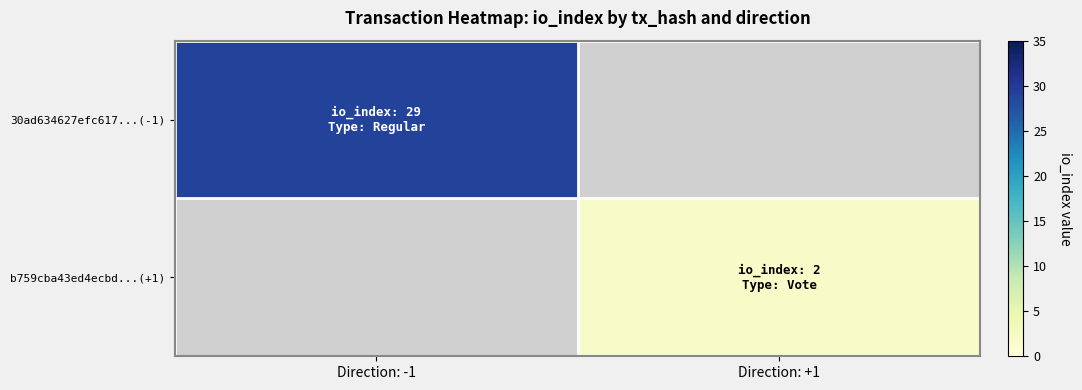

At which label is 30ad634627efc617...(-1) closest to 29?

Direction: -1